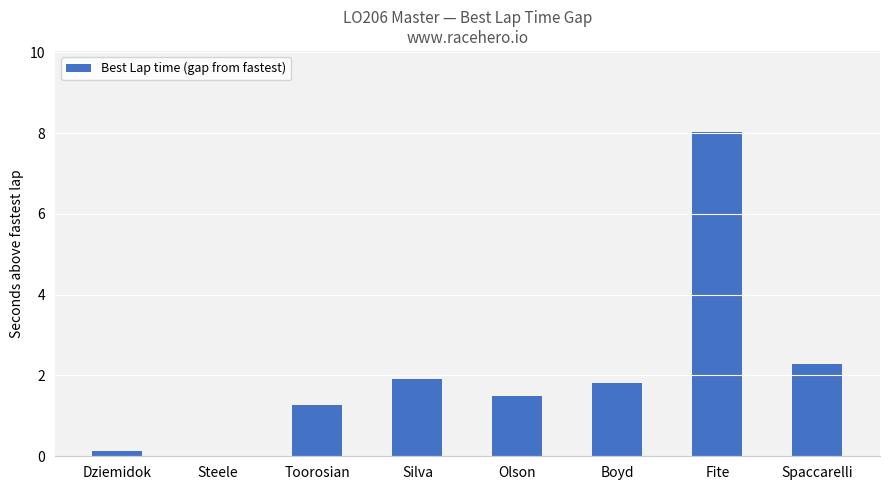

What is the sum of all values?

17.0